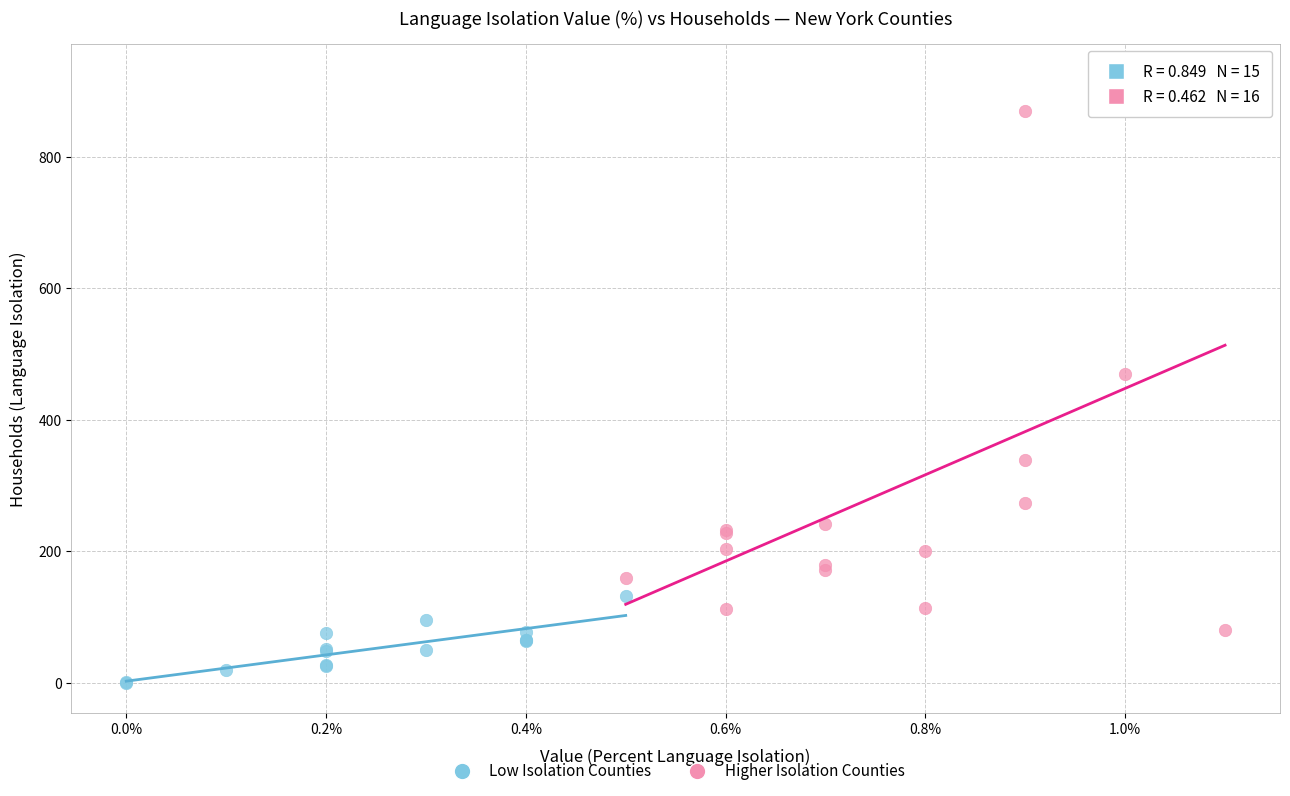

Which series has the largest Y range (max minus min)?

Higher Isolation Counties